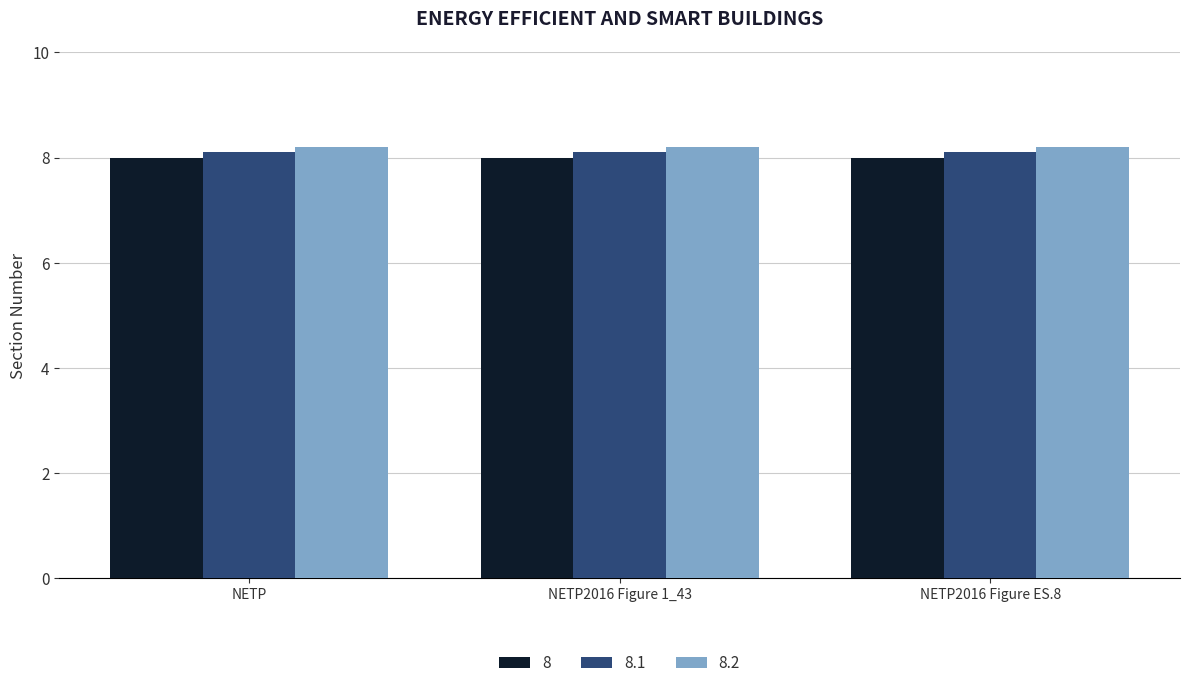

How many distinct data groups are displayed?

3